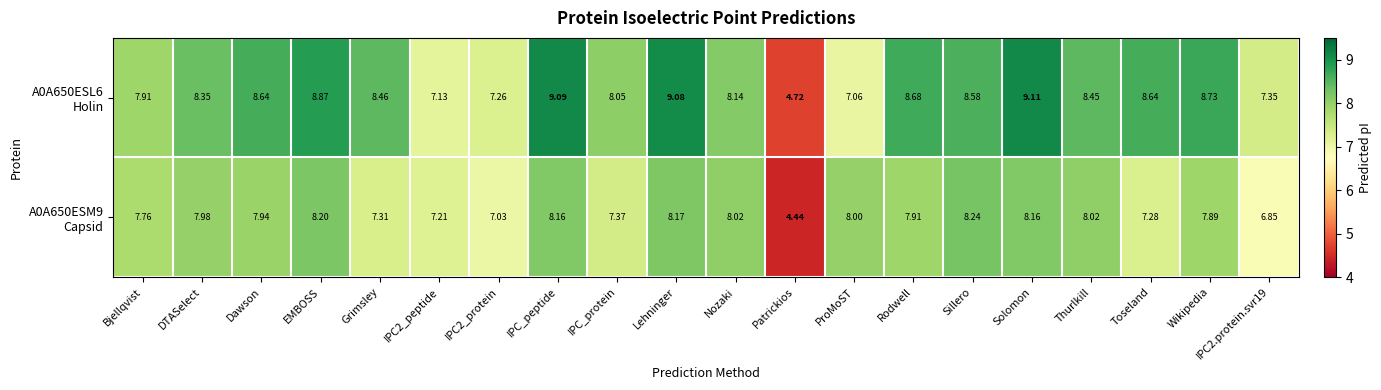

What is the total value across all series at Toseland?

15.9